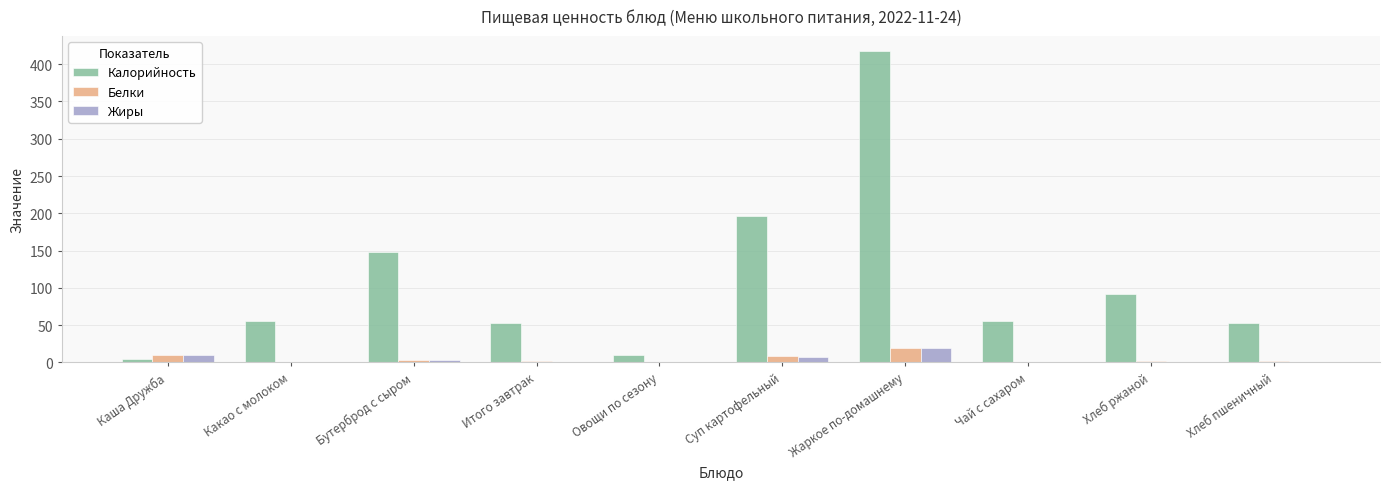

What is the maximum value shown in the chart?

417.0